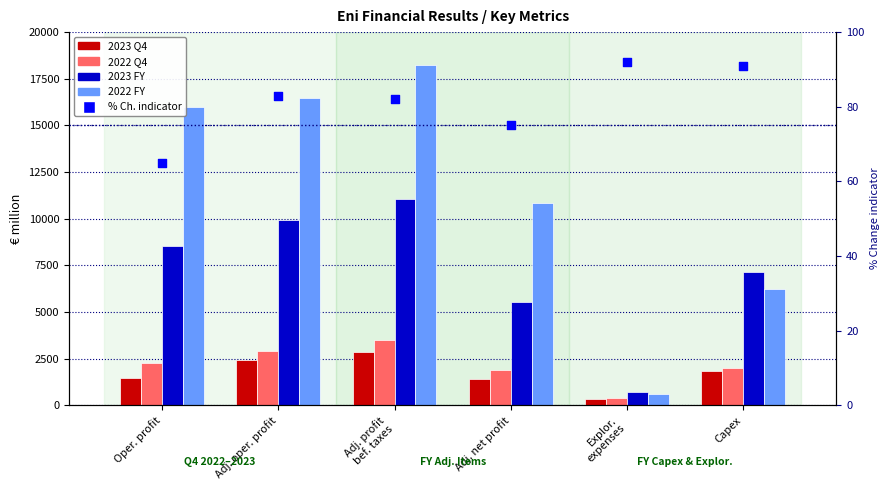

Which series has the largest total across all categories?

2022 FY